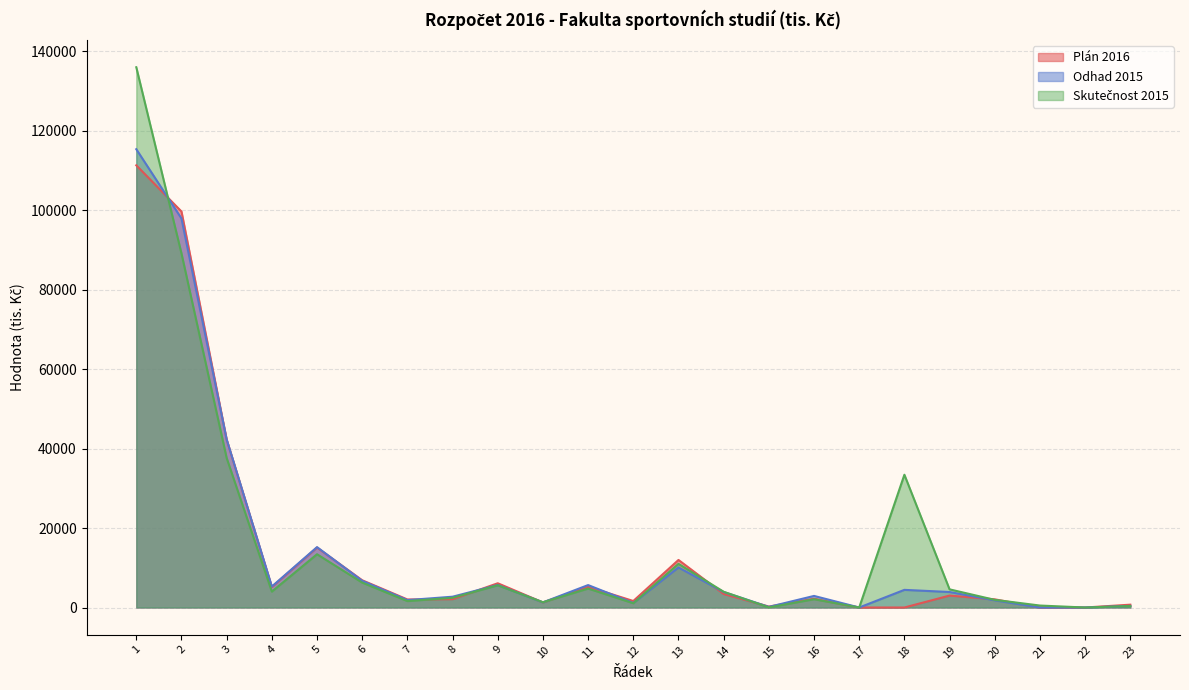

Reading left to right, extract all data points from this chart.

Plán 2016: 1=111271.0	2=99644.0	3=42239.0	4=5150.0	5=15084.0	6=6854.0	7=2024.0	8=2093.0	9=6101.0	10=1277.0	11=5221.0	12=1637.0	13=11964.0	14=3400.0	15=240.0	16=2217.0	17=0.0	18=0.0	19=3000.0	20=2057.0	21=0.0	22=0.0	23=713.0
Skutečnost 2015: 1=135946.9	2=89095.1	3=37623.8	4=4003.4	5=13404.2	6=6265.7	7=1615.5	8=2439.1	9=5593.6	10=1322.6	11=4767.0	12=1071.8	13=10988.3	14=3960.0	15=36.0	16=2082.2	17=0.0	18=33408.8	19=4566.4	20=1925.2	21=494.6	22=0.0	23=378.7
Odhad 2015: 1=115324.6	2=97892.5	3=42306.2	4=5283.2	5=15194.0	6=6718.0	7=1862.0	8=2718.0	9=5661.0	10=1287.5	11=5646.0	12=1138.0	13=10078.6	14=3900.0	15=150.0	16=2914.1	17=0.0	18=4440.0	19=3900.0	20=1808.0	21=0.0	22=0.0	23=400.0